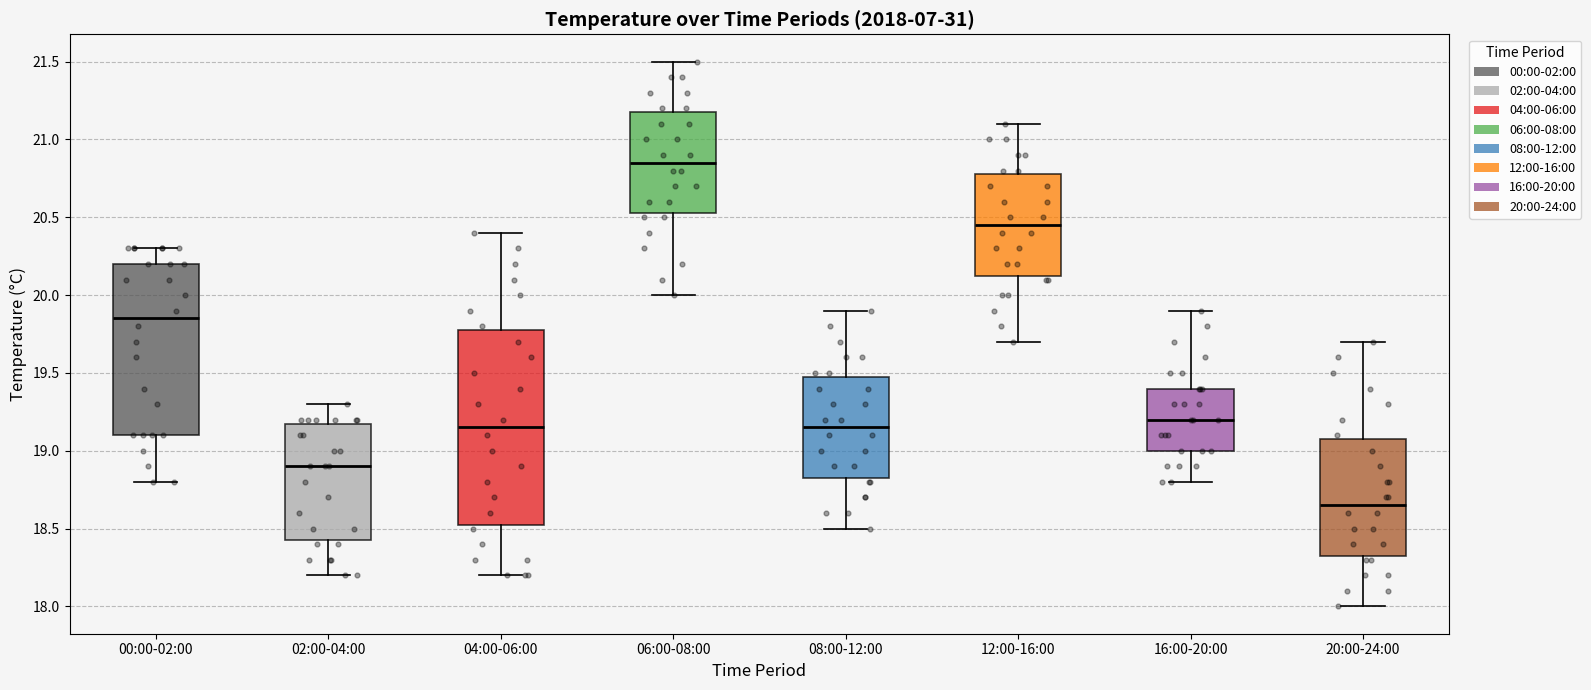

Reading left to right, read every box against the y-axis: the position of its median line, the range the box covers, and the ends of its whiskers. The values are not printed on the chart, so give them approximately, as read against the axis.

00:00-02:00: median 19.85, box 19.10 to 20.20, whiskers 18.80 to 20.30
02:00-04:00: median 18.90, box 18.45 to 19.20, whiskers 18.20 to 19.30
04:00-06:00: median 19.15, box 18.55 to 19.80, whiskers 18.20 to 20.40
06:00-08:00: median 20.85, box 20.55 to 21.20, whiskers 20.00 to 21.50
08:00-12:00: median 19.15, box 18.85 to 19.50, whiskers 18.50 to 19.90
12:00-16:00: median 20.45, box 20.15 to 20.80, whiskers 19.70 to 21.10
16:00-20:00: median 19.20, box 19.00 to 19.40, whiskers 18.80 to 19.90
20:00-24:00: median 18.65, box 18.35 to 19.10, whiskers 18.00 to 19.70